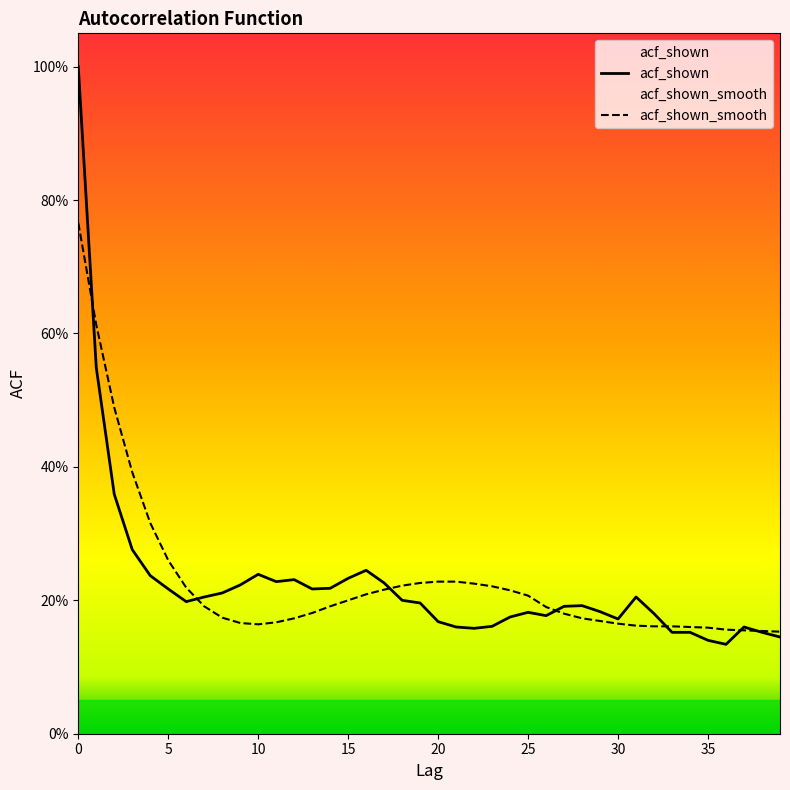

In acf_shown_smooth, how many points are lower than both neighbors (excluding endpoints)?

1